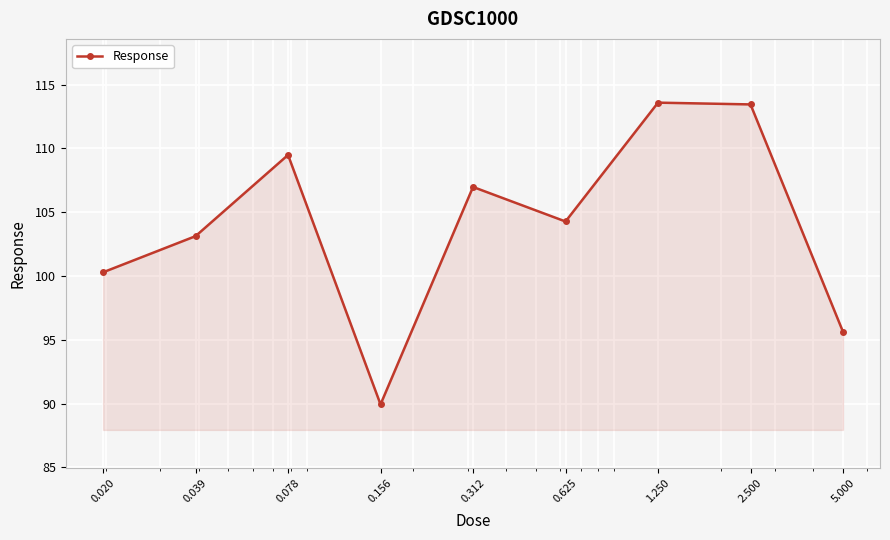

Reading left to right, list all the values displayed in this chart.

100.3	103.1	109.5	89.9	107.0	104.3	113.6	113.5	95.6